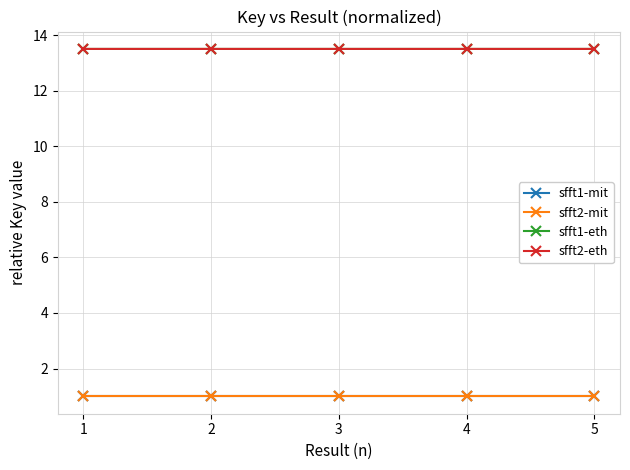

True or false: sfft1-eth and sfft2-eth cross at least once.

False